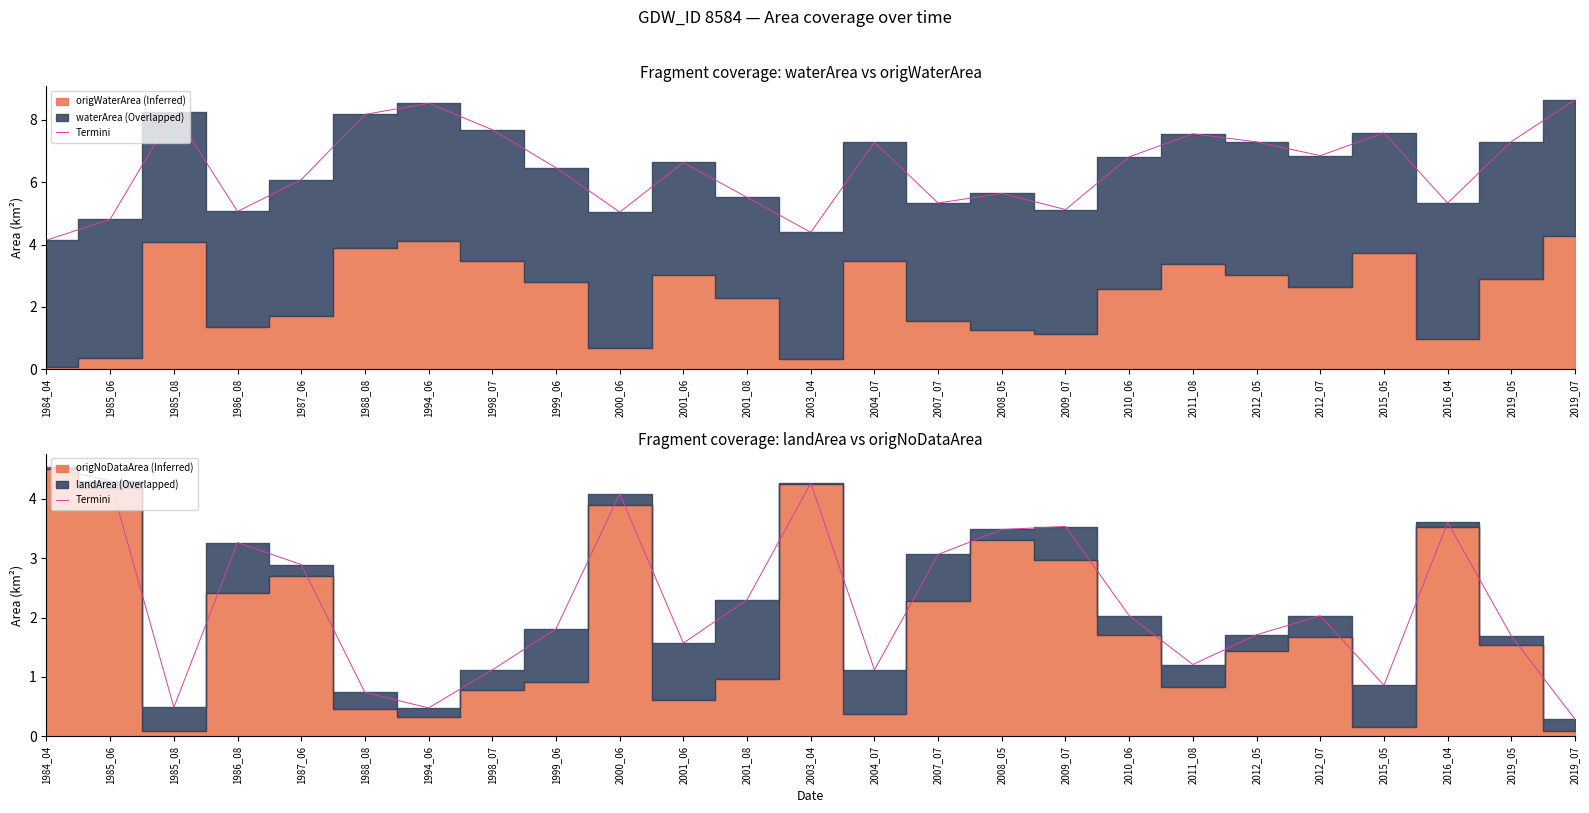

Reading right to left, extract all data points from this chart.

2019_07=0.3	2019_05=1.7	2016_04=3.6	2015_05=0.9	2012_07=2.0	2012_05=1.7	2011_08=1.2	2010_06=2.0	2009_07=3.5	2008_05=3.5	2007_07=3.1	2004_07=1.1	2003_04=4.3	2001_08=2.3	2001_06=1.6	2000_06=4.1	1999_06=1.8	1998_07=1.1	1994_06=0.5	1988_08=0.7	1987_06=2.9	1986_08=3.3	1985_08=0.5	1985_06=4.3	1984_04=4.5